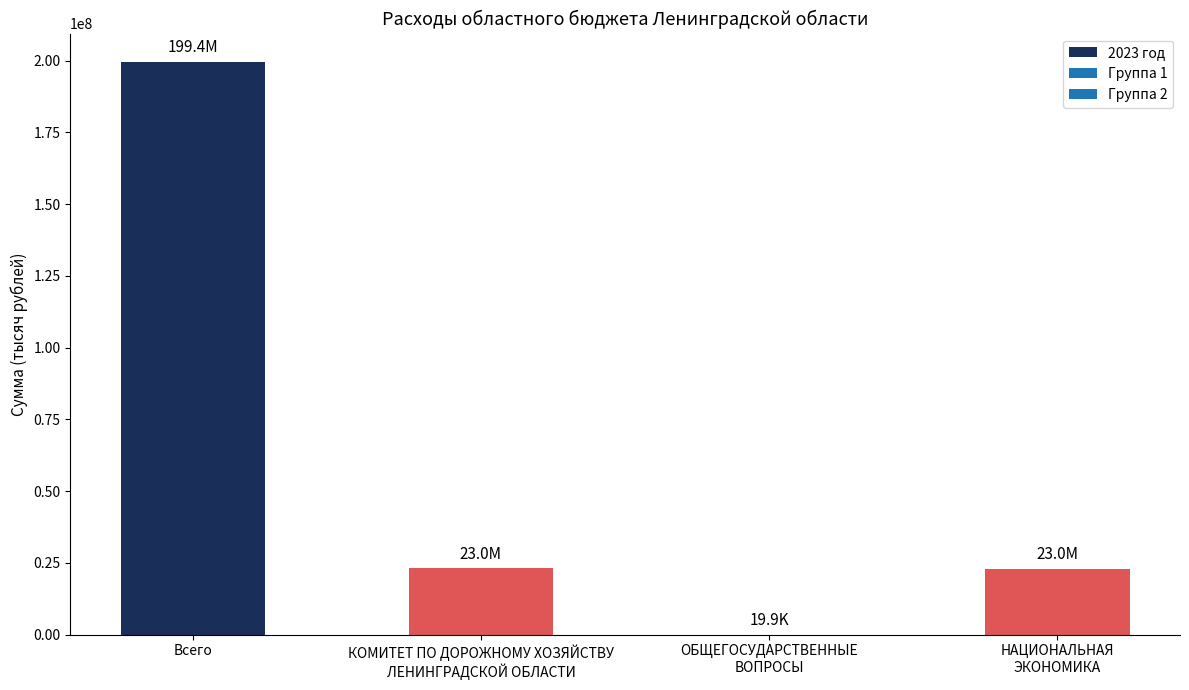

What is the greatest value displayed?

199437216.7